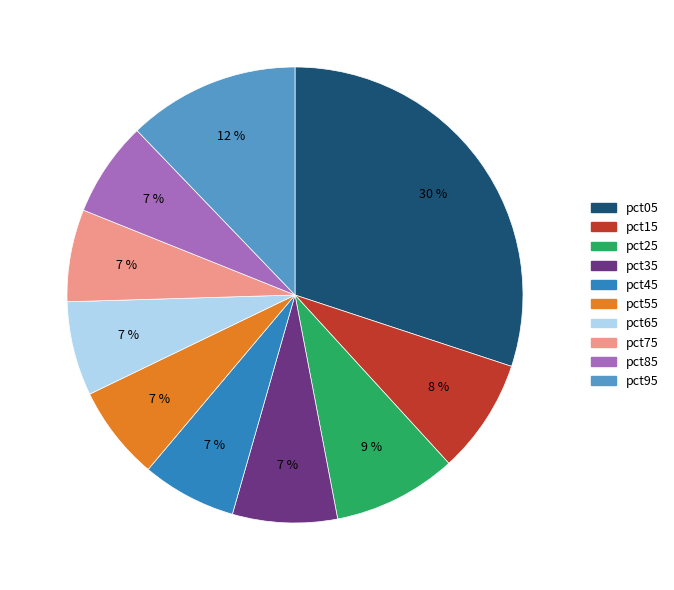

Count the number of slices in the pie.

10